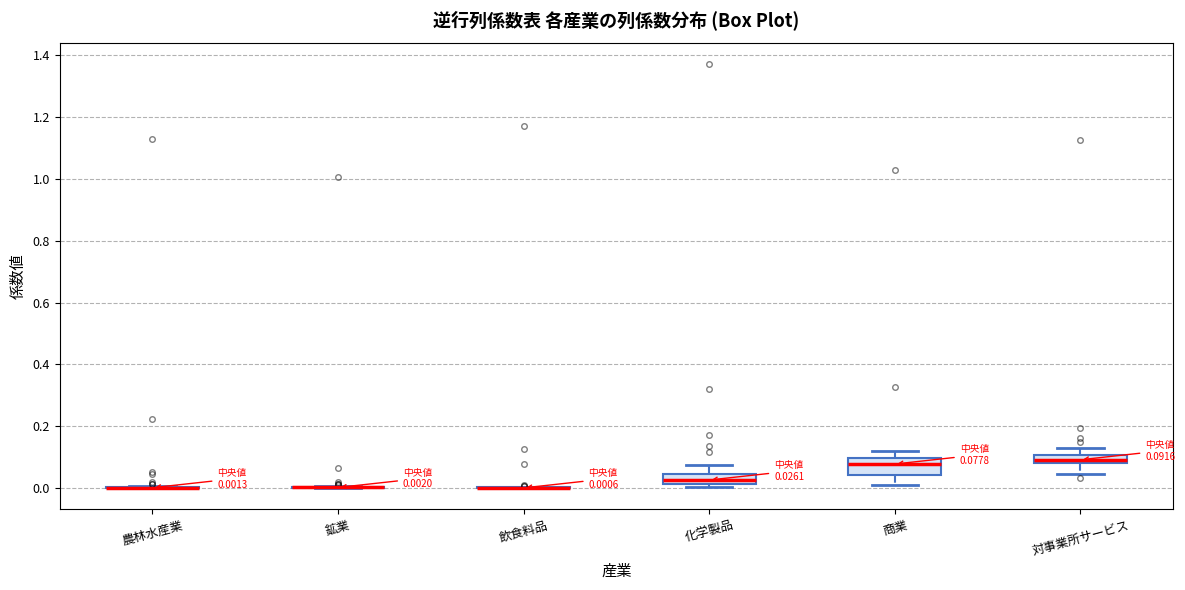

Which box is the tallest, from its lower edge to its upper edge?

商業